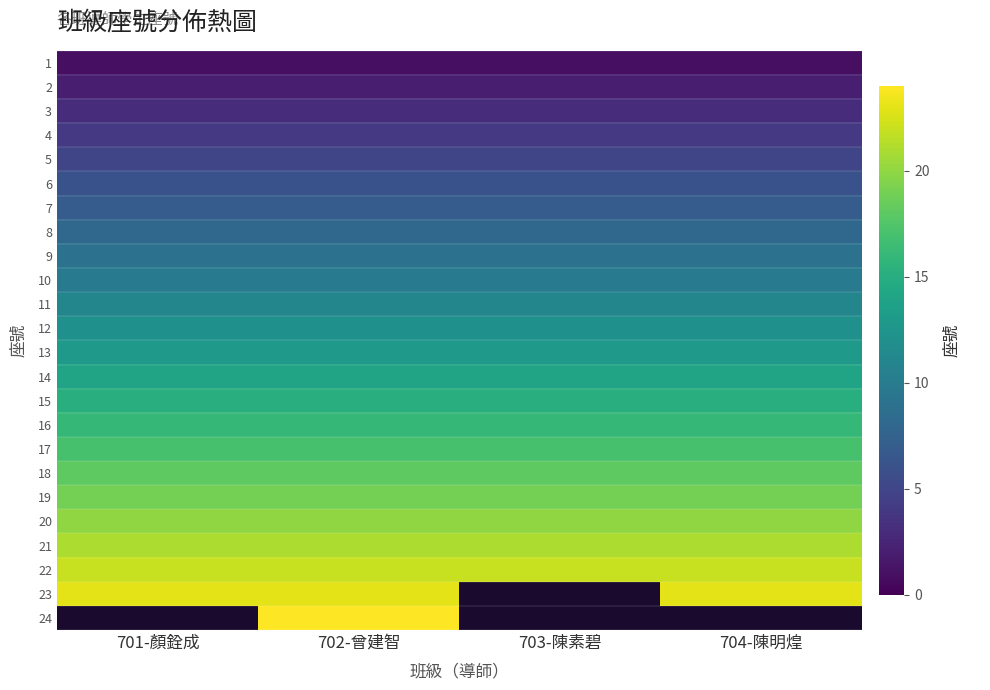

At which category is the sum across all series the highest?

702-曾建智